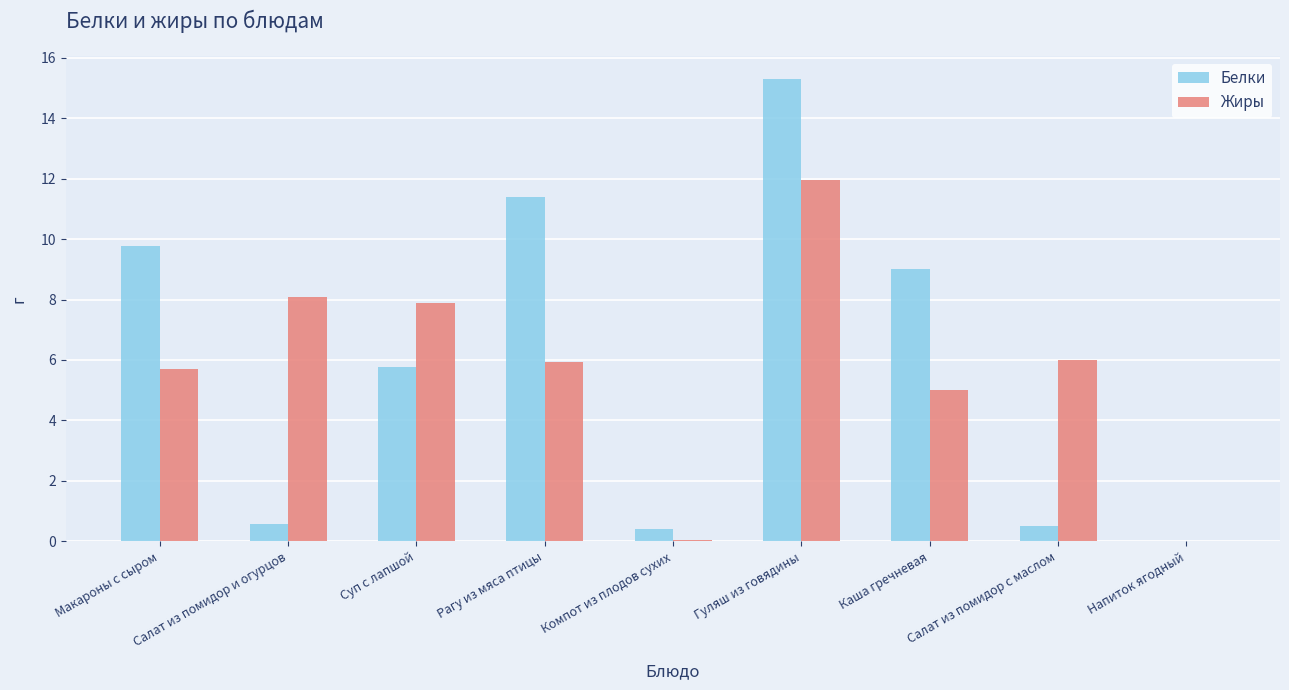

What is the sum of the Белки values at Суп с лапшой and Рагу из мяса птицы?

17.2